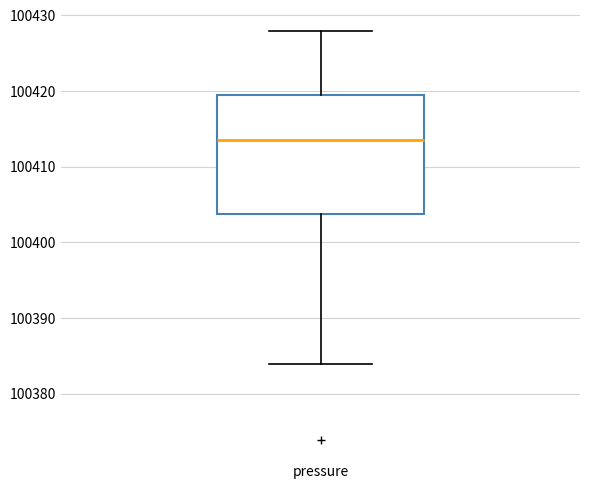

Transcribe this box plot: give where the median line is, the range the box spans, and where the two whiskers end, as read against the y-axis. The values are not printed on the chart, so give them approximately, as read against the axis.

median 100414, box 100404 to 100419, whiskers 100384 to 100428